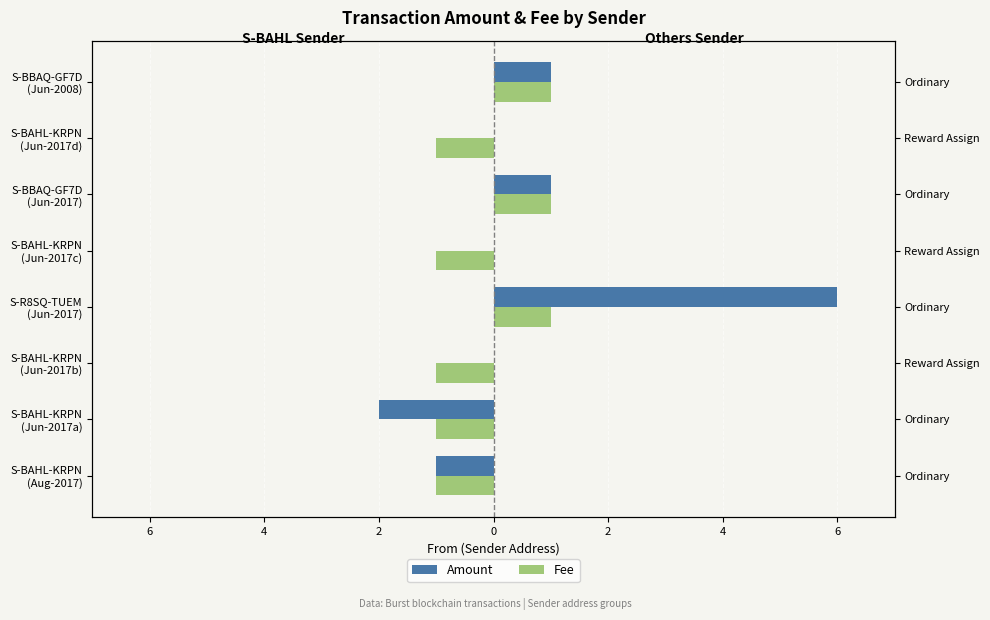

What are all the series names shown in the legend?

Amount, Fee